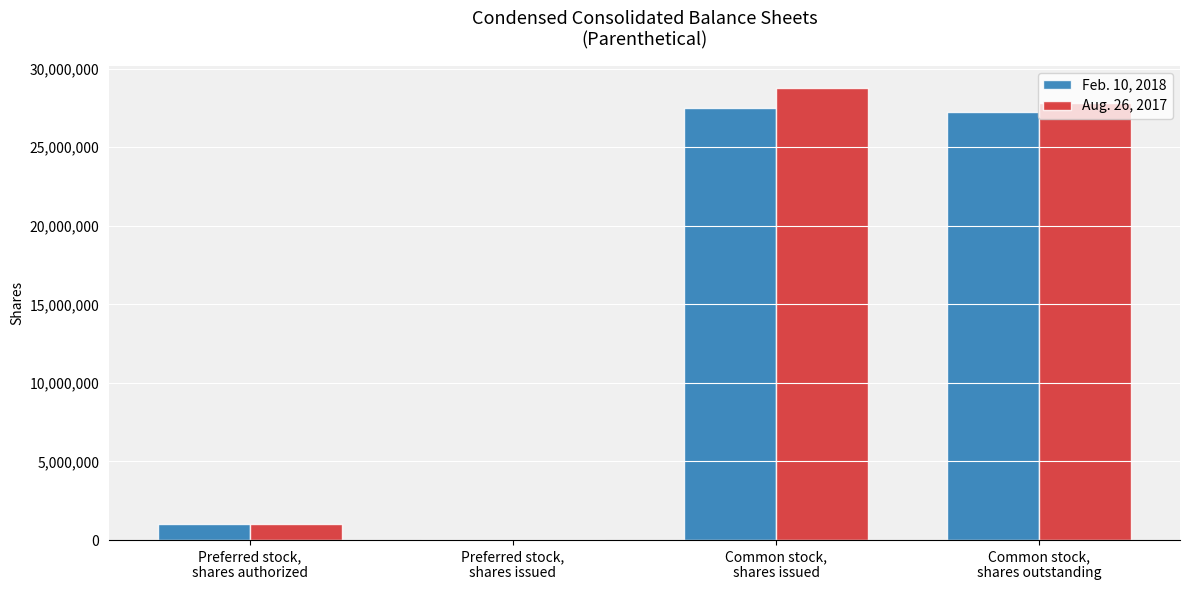

What is the difference between the Feb. 10, 2018 values at Preferred stock,
shares authorized and Preferred stock,
shares issued?

1000000